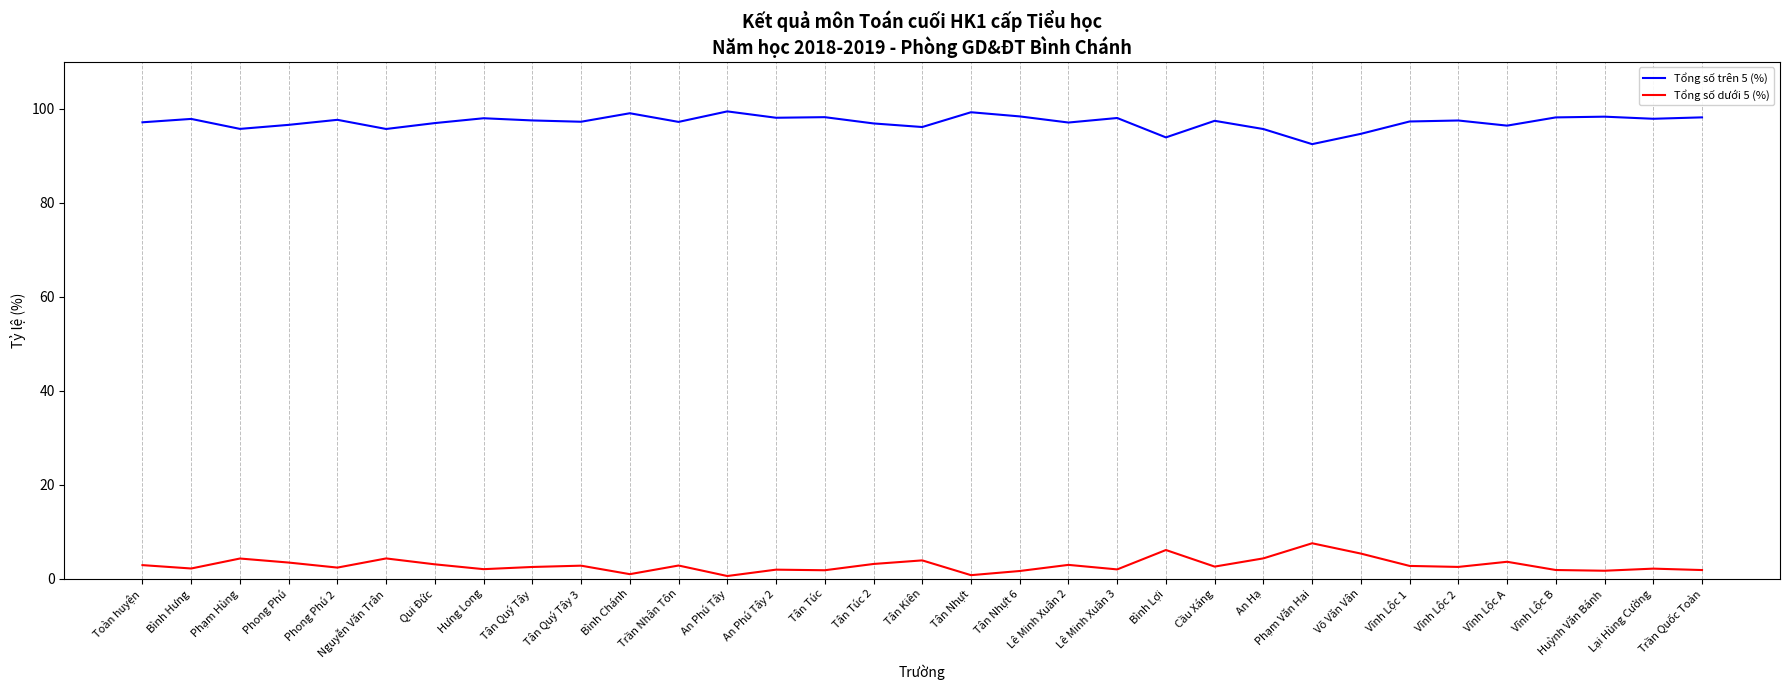

True or false: Tổng số trên 5 (%) and Tổng số dưới 5 (%) intersect in this chart.

False